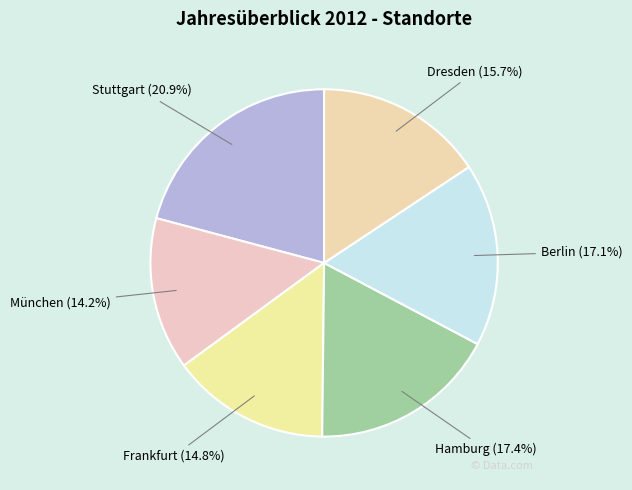

How many slices are in this pie chart?

6